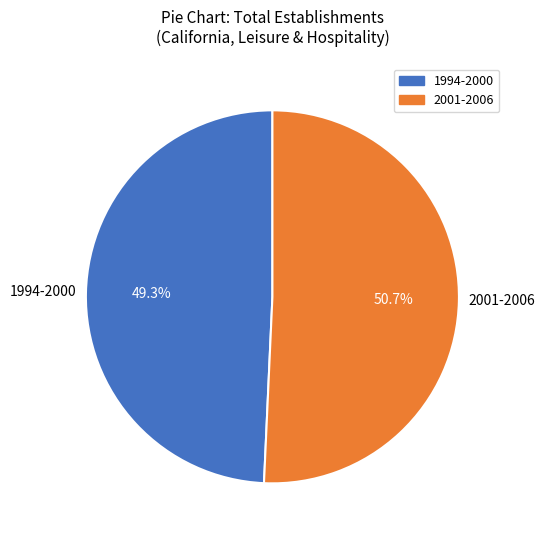

Is 1994-2000 the majority of the pie?

No